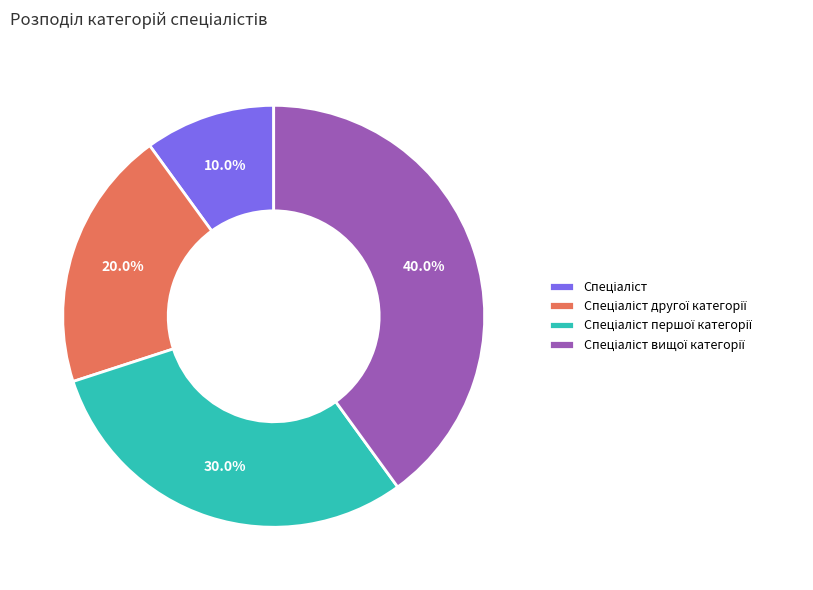

Is there a majority slice in this chart?

No